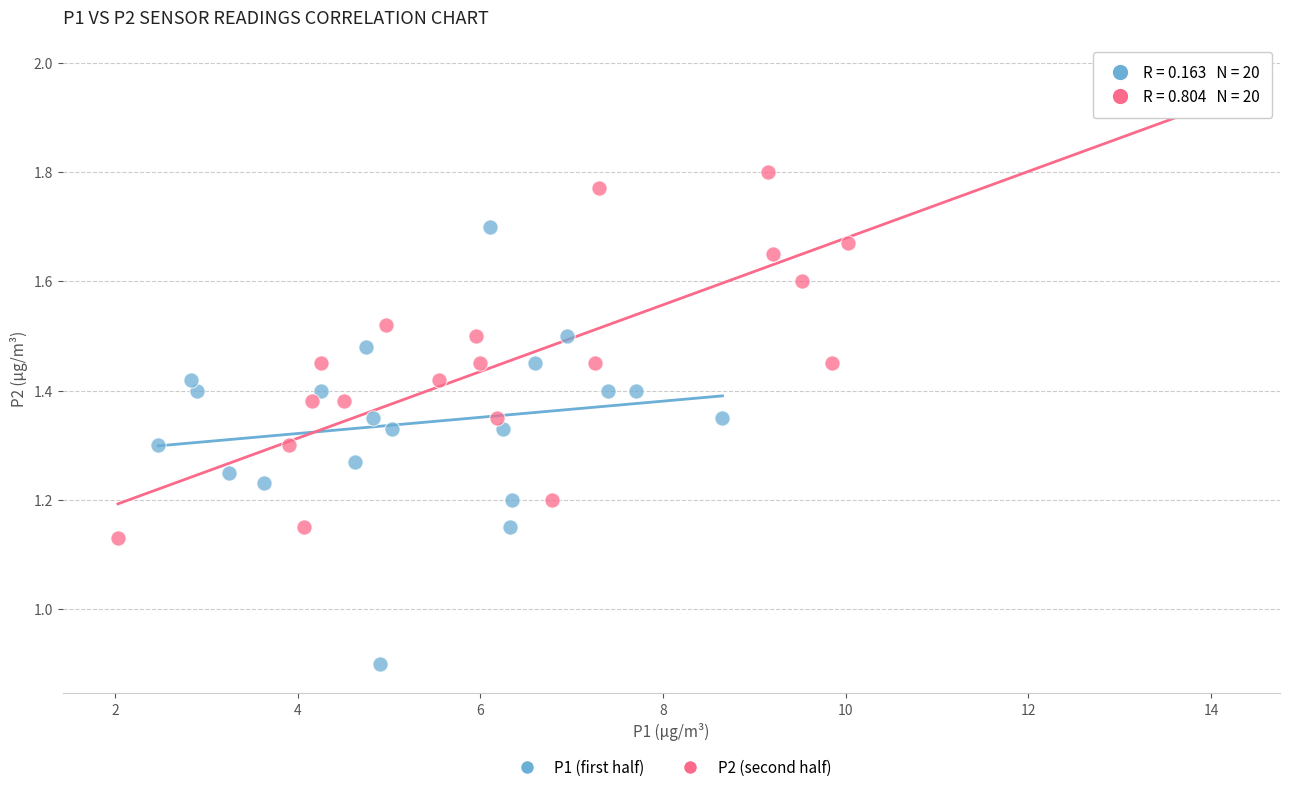

Which series reaches the maximum Y coordinate?

P2 (second half)